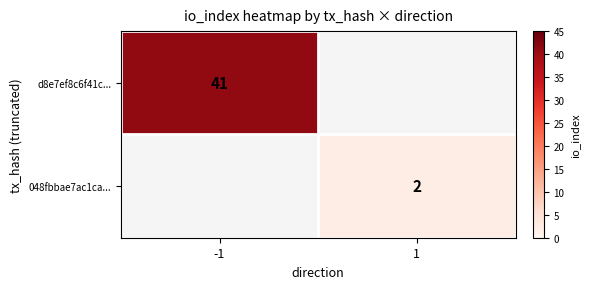

The d8e7ef8c6f41c... series shows 41 at -1. True or false?

True